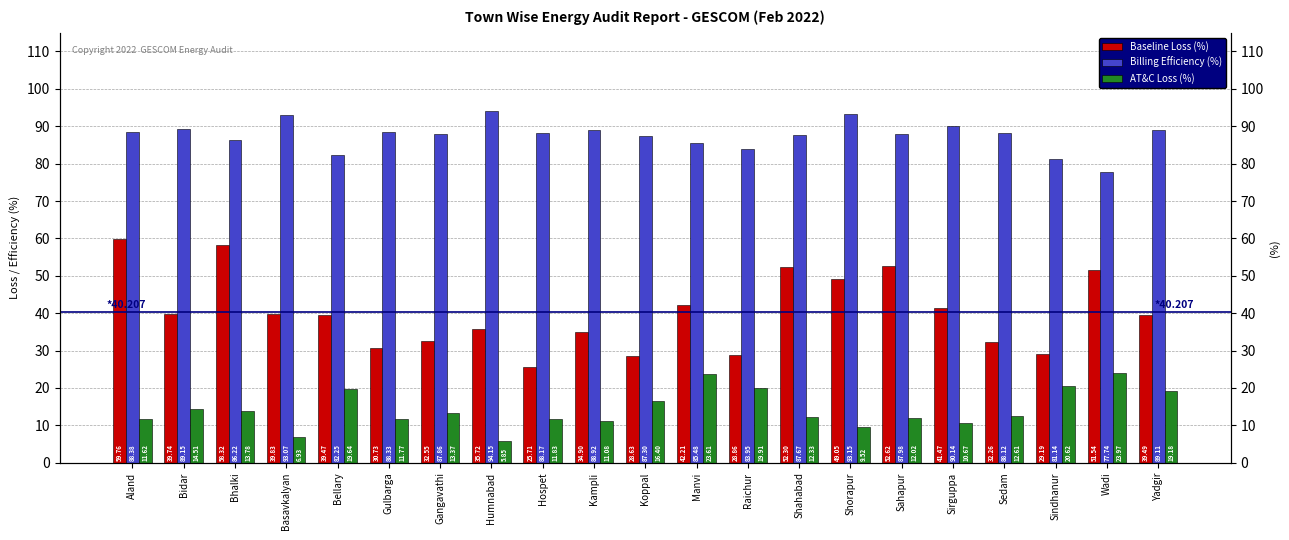

Are the bars grouped side by side (vs. stacked)?

Yes